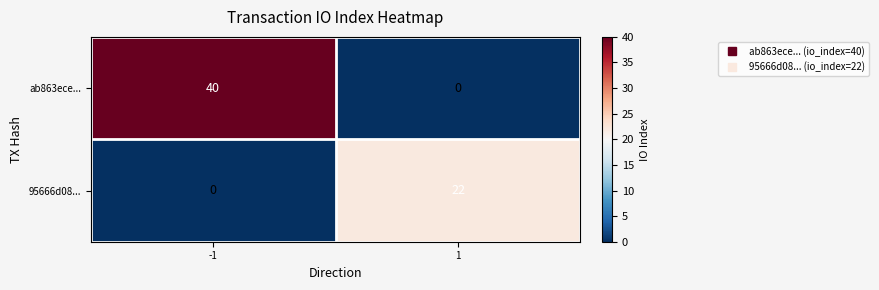

What is the spread (max minus min) of values at 1?

22